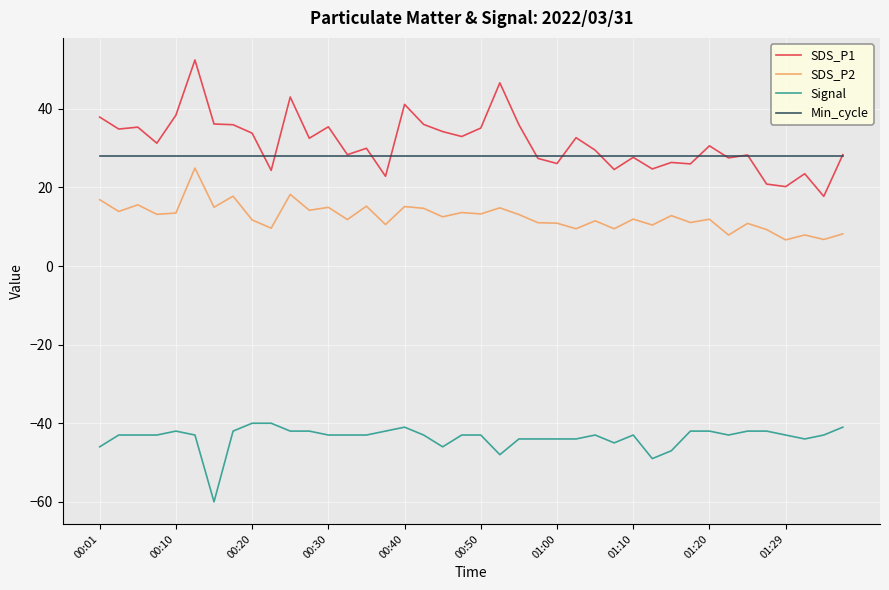

What is the greatest value displayed?

52.4